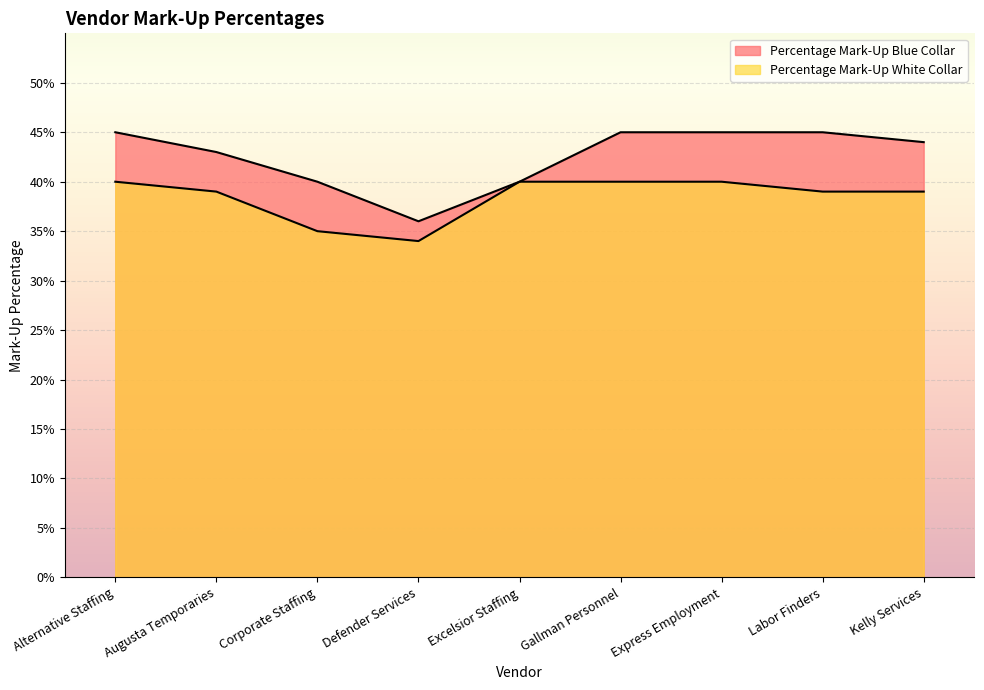

What is the lowest value of the Percentage Mark-Up Blue Collar series?

0.4